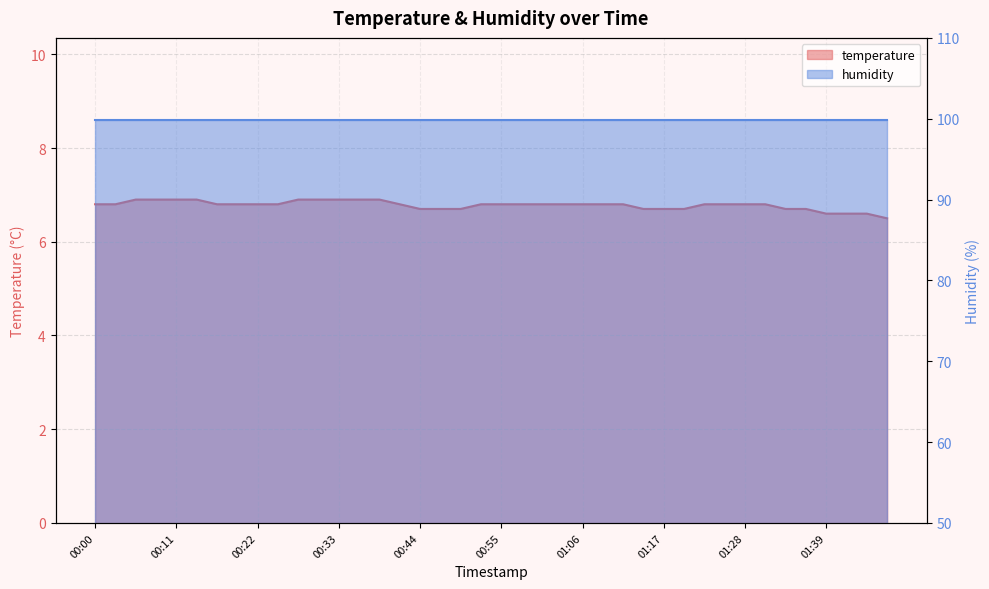

Rank the categories by value from lowest to highest.

01:47, 01:39, 01:42, 01:45, 00:44, 00:47, 00:50, 01:14, 01:17, 01:20, 01:34, 01:36, 00:00, 00:03, 00:17, 00:19, 00:22, 00:25, 00:41, 00:52, 00:55, 00:58, 01:01, 01:03, 01:06, 01:09, 01:12, 01:23, 01:25, 01:28, 01:31, 00:06, 00:08, 00:11, 00:14, 00:28, 00:30, 00:33, 00:36, 00:39